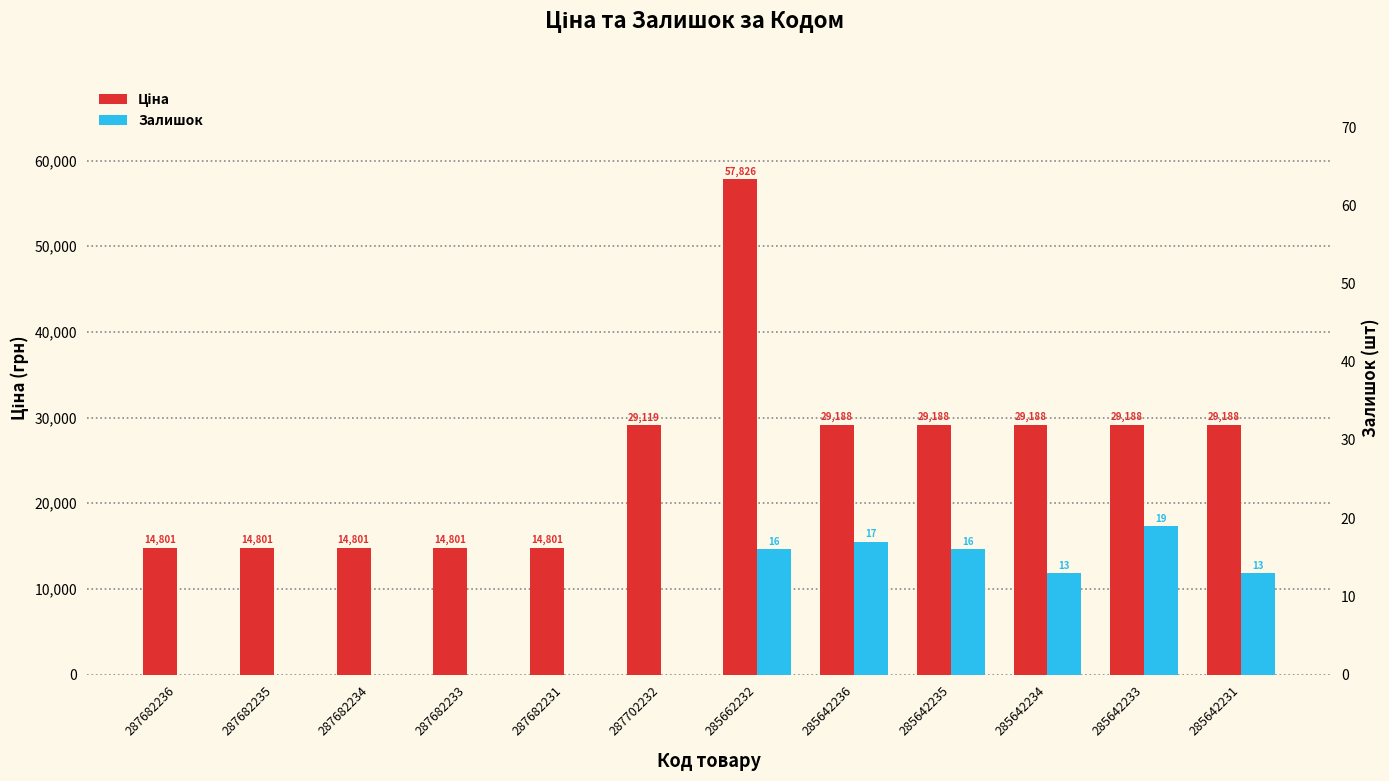

What is the average value of the Ціна series?

25574.3